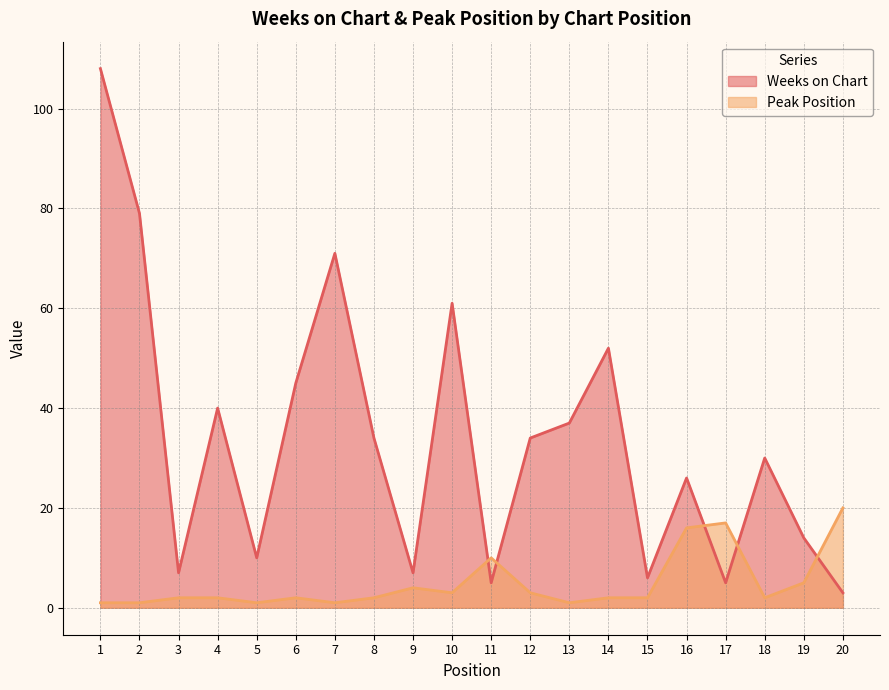

Count the number of categories in the chart.

20